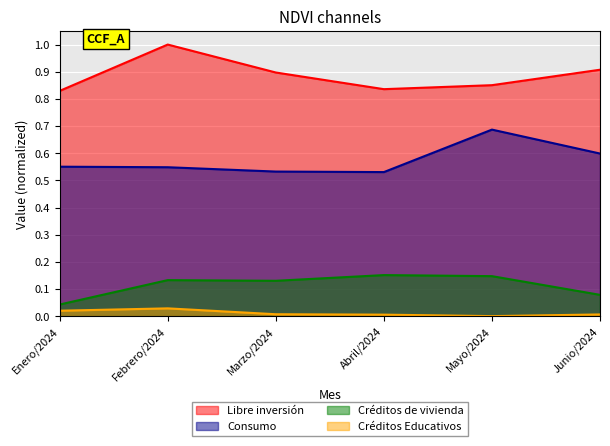

Does the chart display data point markers on the line(s)?

No